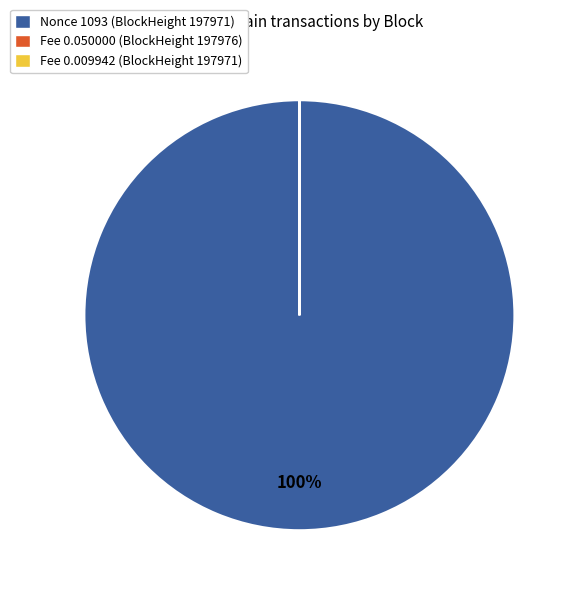

Which category accounts for the majority?

Nonce 1093 (BlockHeight 197971)